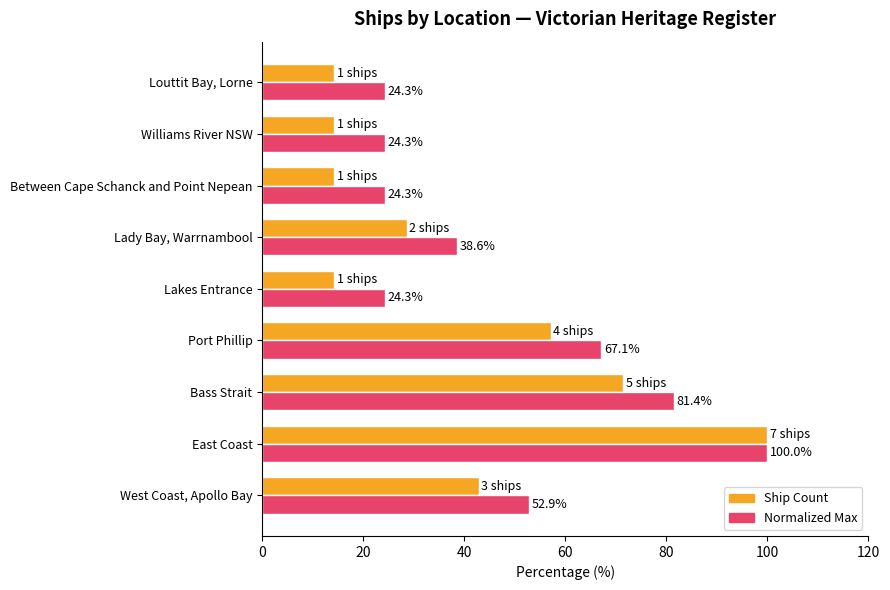

What is the minimum value shown in the chart?

14.3